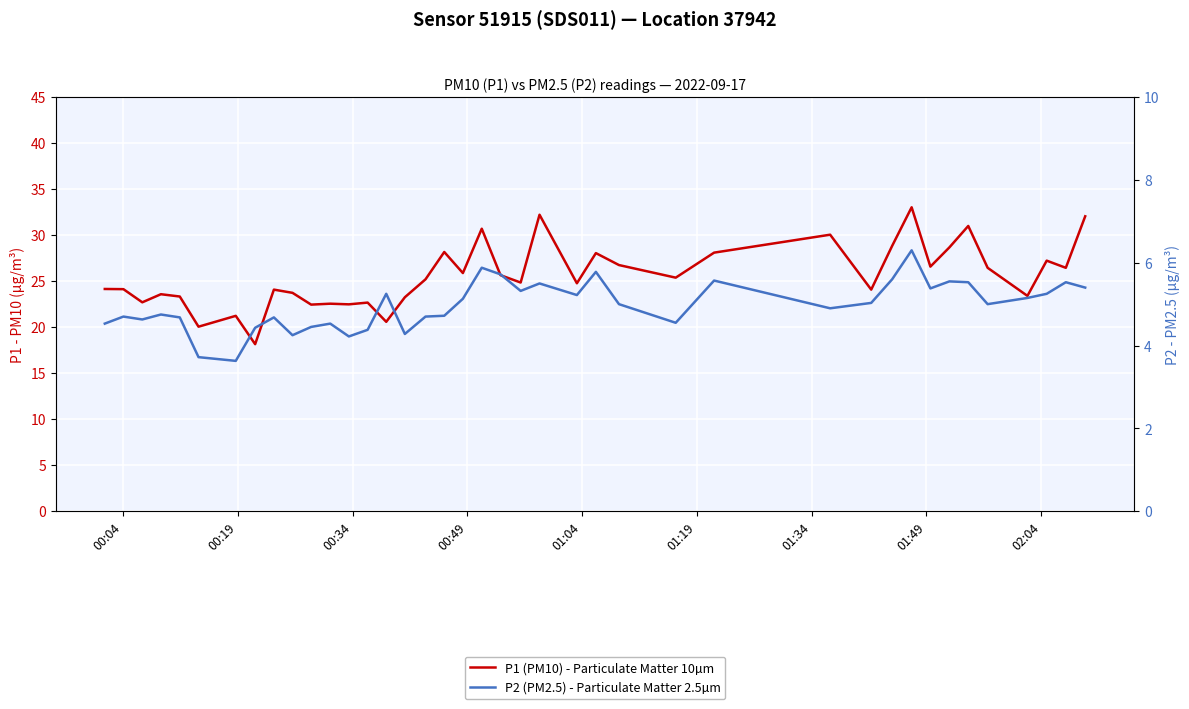

What is the sum of all P2 (PM2.5) - Particulate Matter 2.5µm values?

198.8